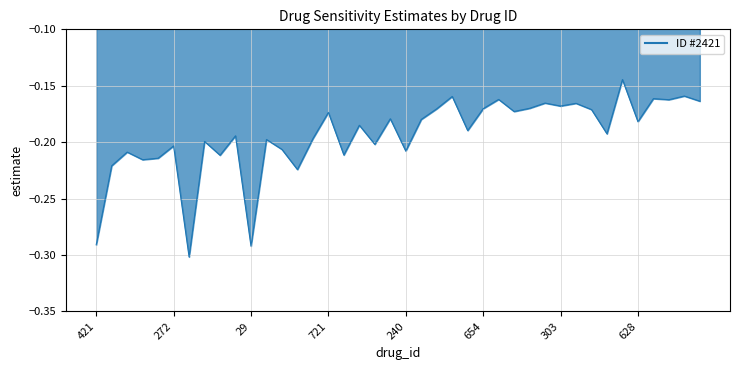

How many points are higher than both their immediate neighbors (excluding endpoints)?

15